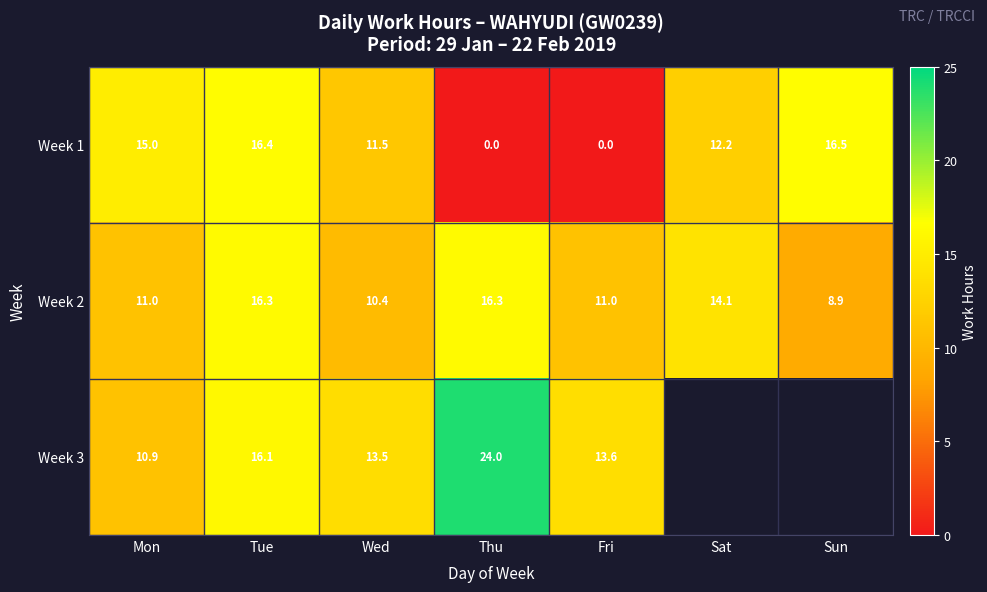

What is the difference between the highest and lowest values at Mon?

4.1